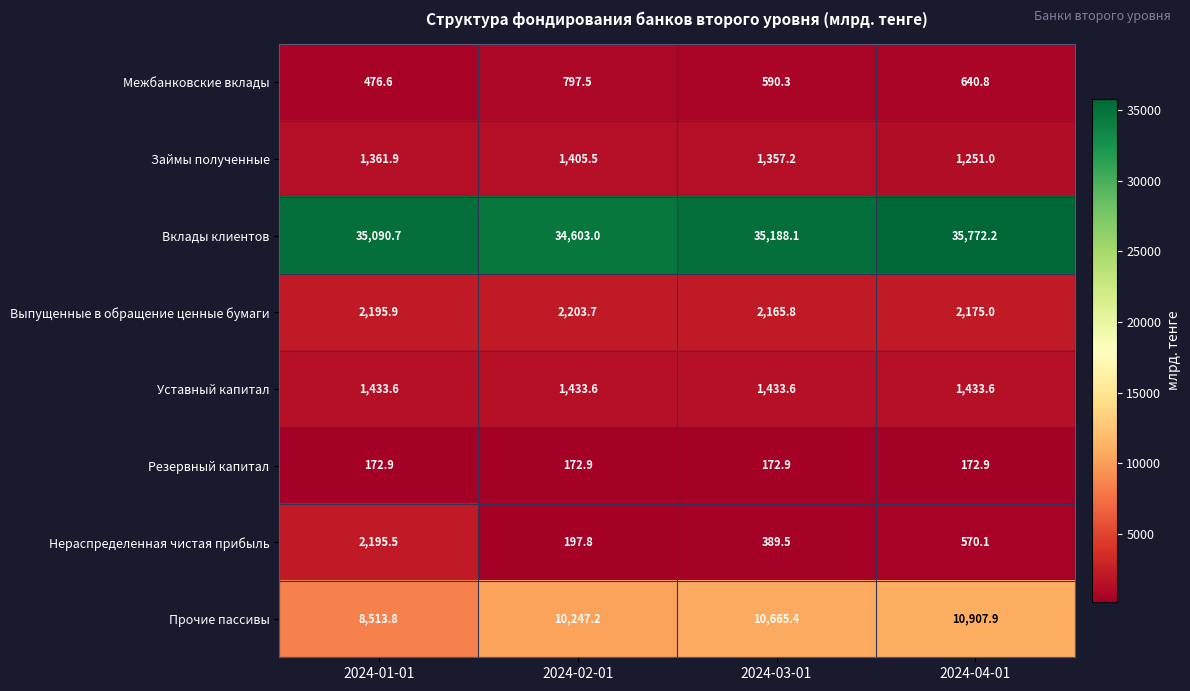

What is the sum of all Уставный капитал values?

5734.4